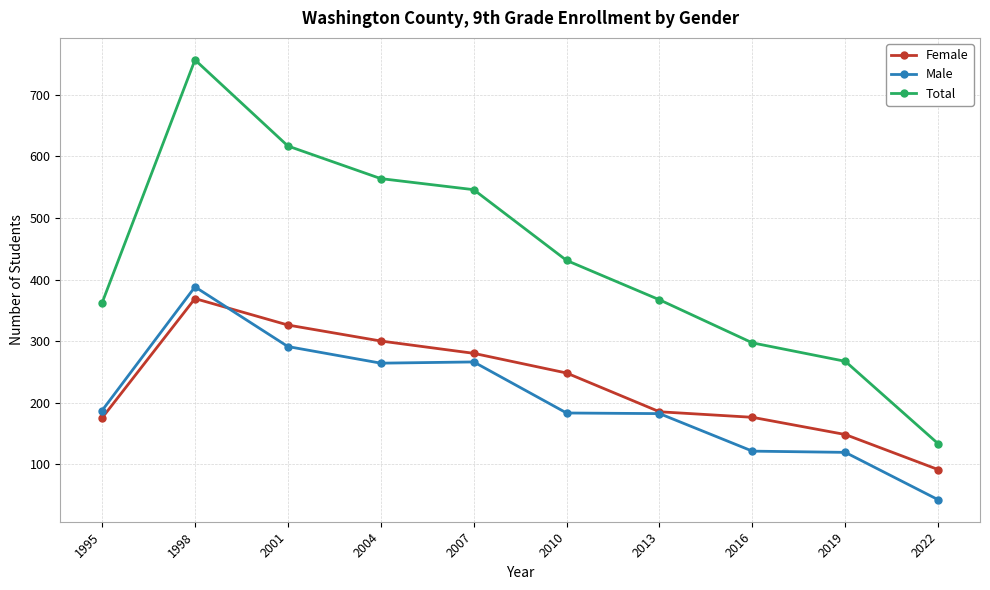

Which series has the widest spread of values?

Total